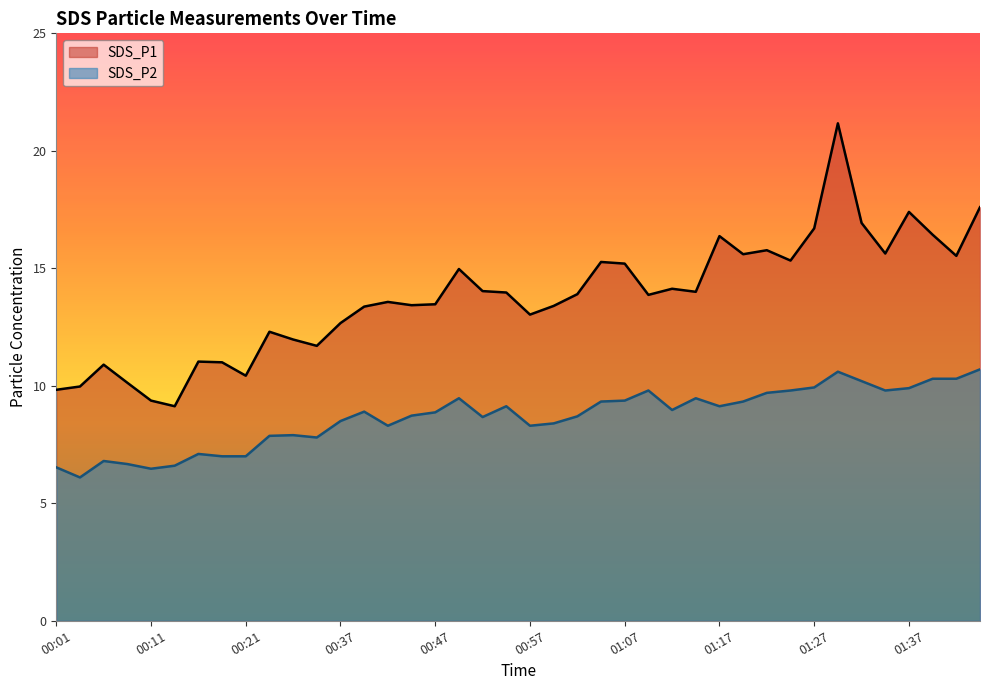

What is the label of the 8th point from the left?

00:19